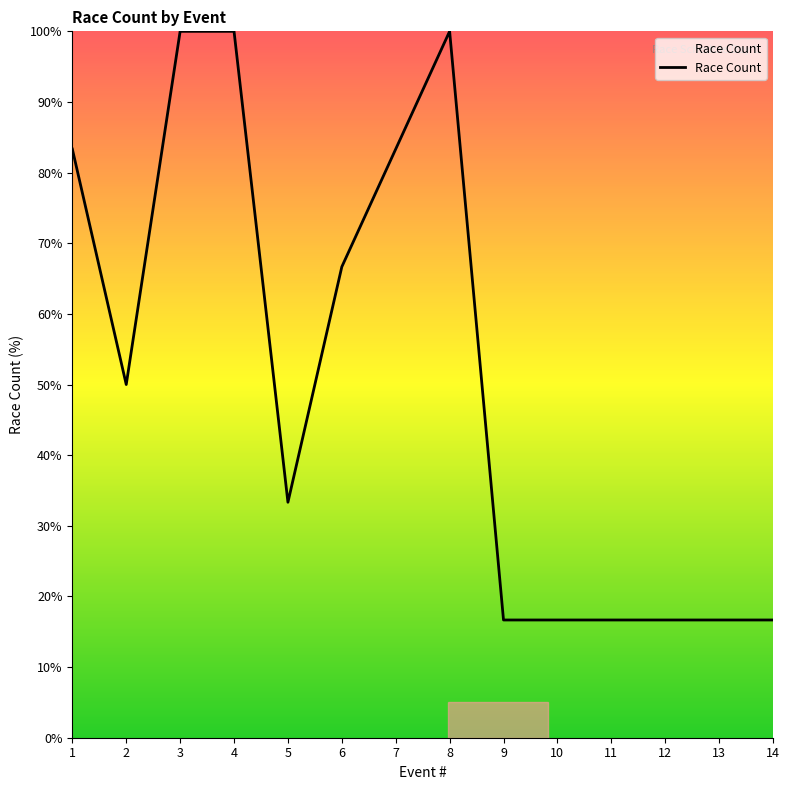

Does the chart have visible grid lines?

No